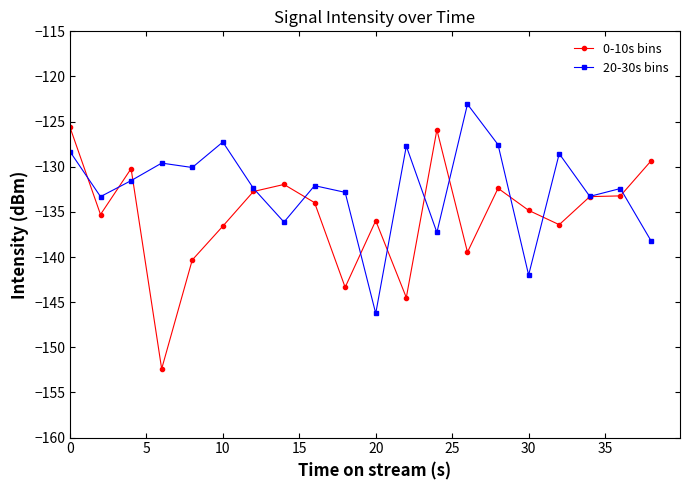

How many lines are shown in the chart?

2